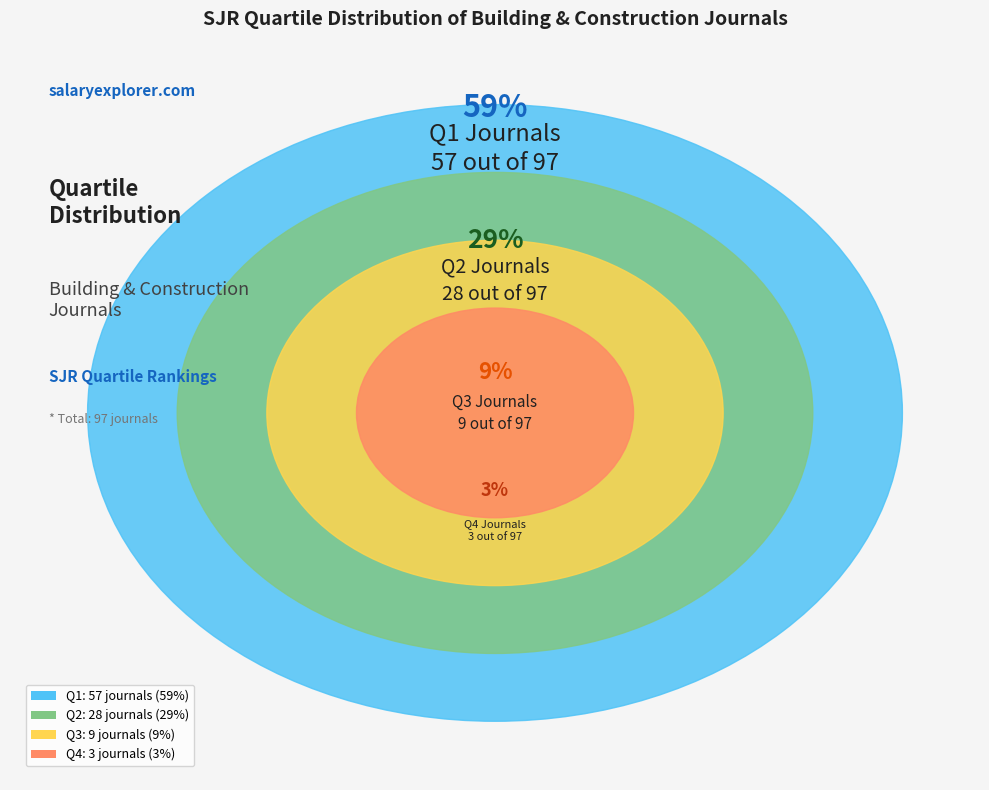

Between Q3 and Q4, which is larger?

Q3